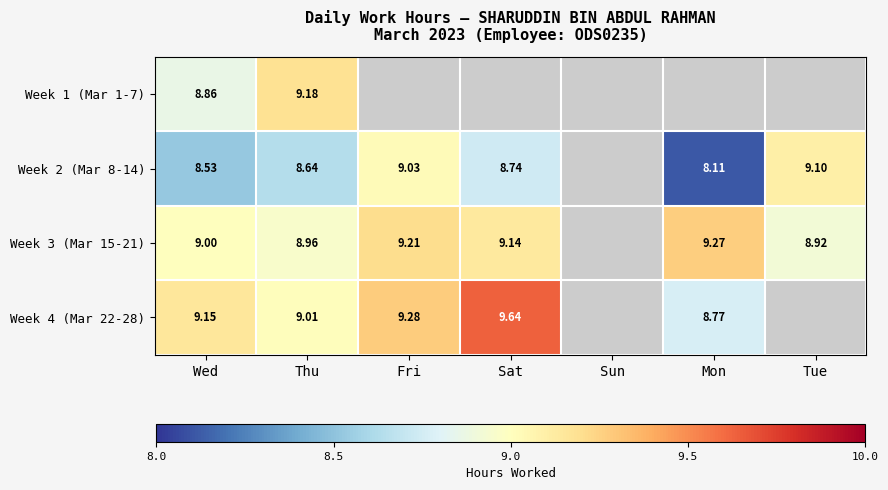

Is the value of Week 4 (Mar 22-28) at Thu greater than the value of Week 2 (Mar 8-14) at Fri?

No